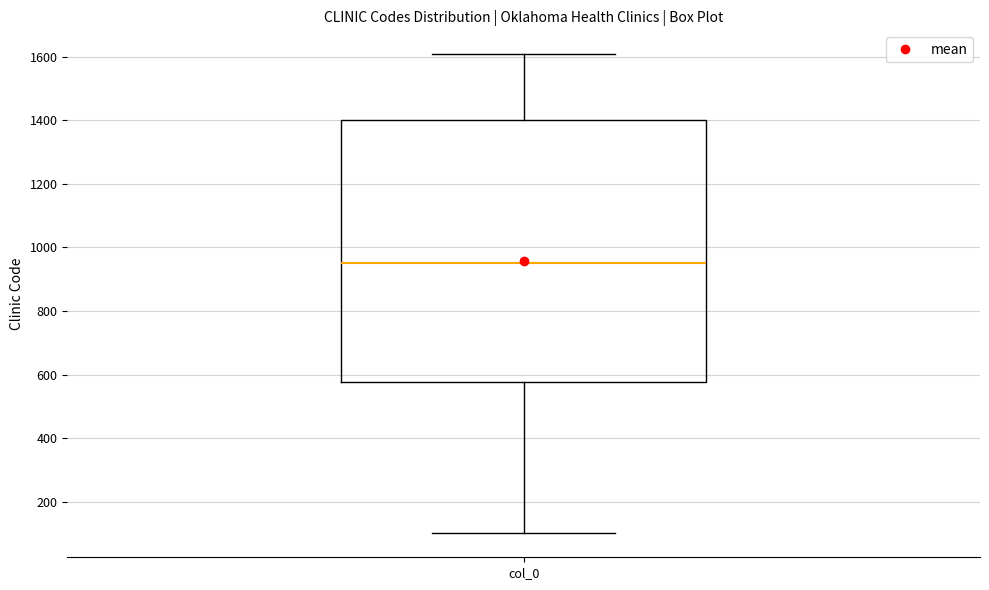

Where does the lower whisker of the box for col_0 end on the y-axis? The values are not printed on the chart, so give them approximately, as read against the axis.

100